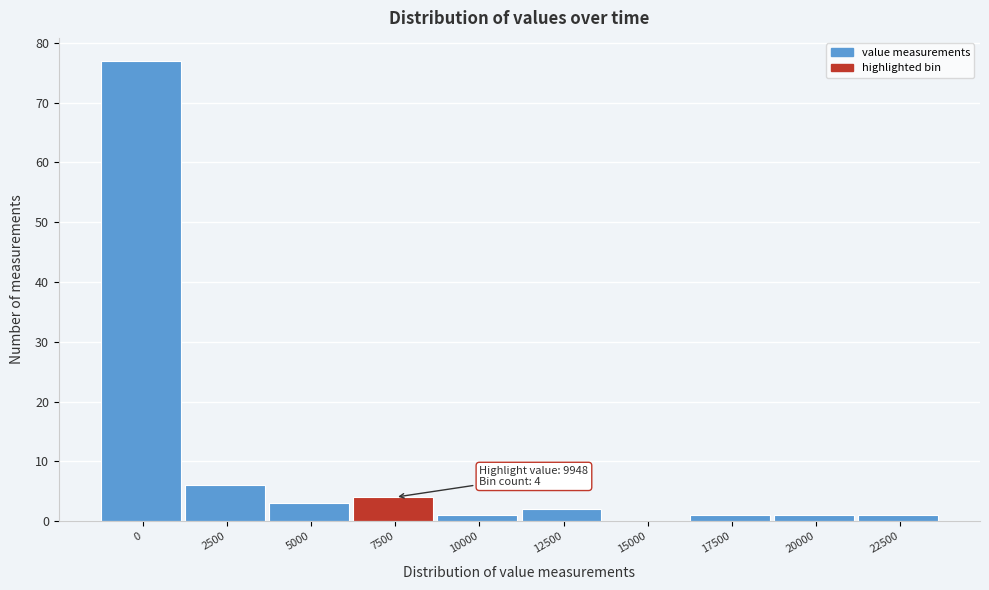

Reading left to right, list all the values displayed in this chart.

0=77	2500=6	5000=3	7500=4	10000=1	12500=2	15000=0	17500=1	20000=1	22500=1